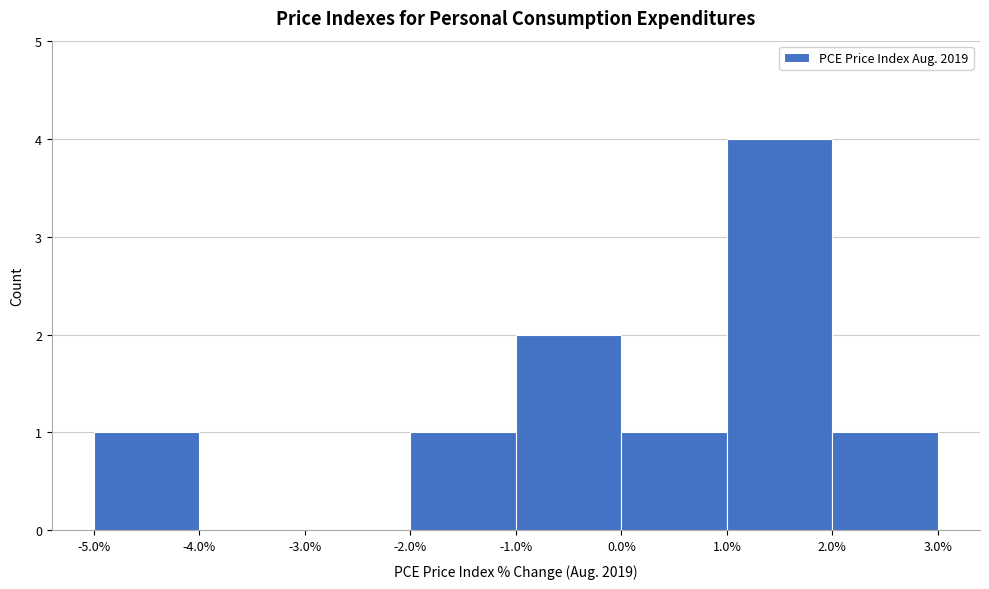

What is the height of the bar covering -5.0% to -4.0% on the x-axis? The values are not printed on the chart, so give them approximately, as read against the axis.

1